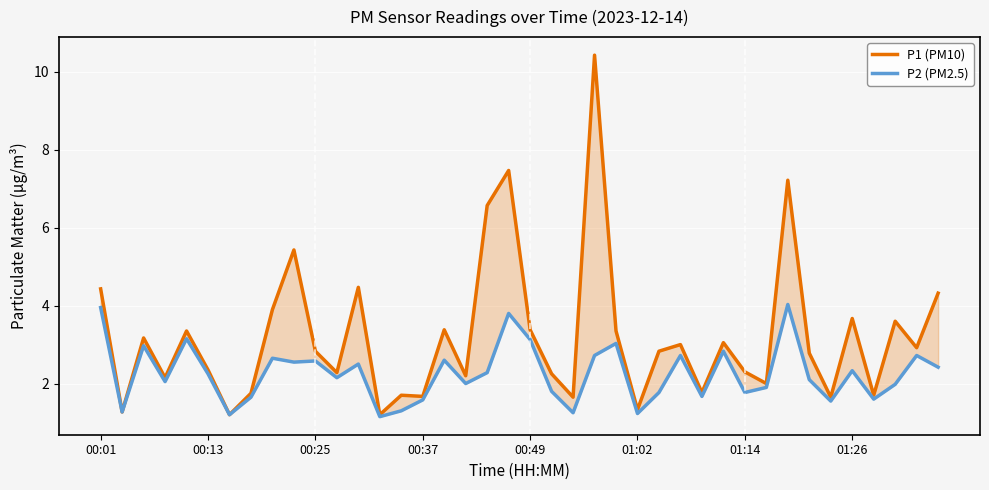

At which category does the chart reach its minimum across all series?

13